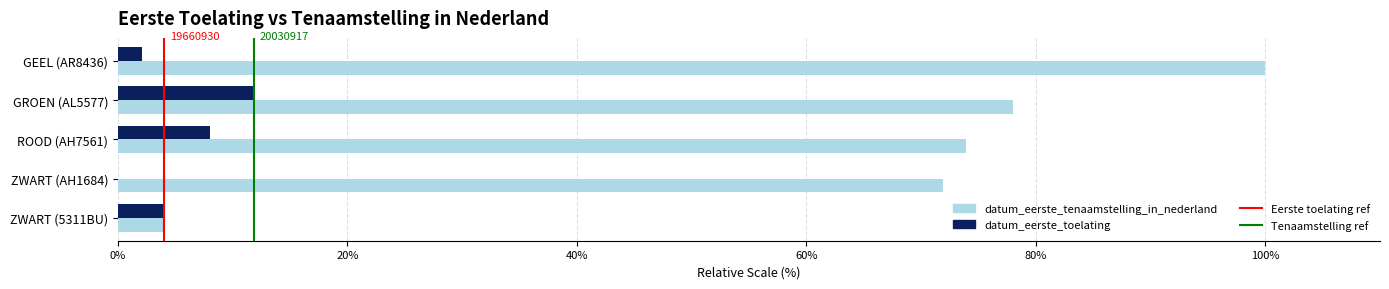

At which label is datum_eerste_toelating closest to 5?

ZWART (5311BU)